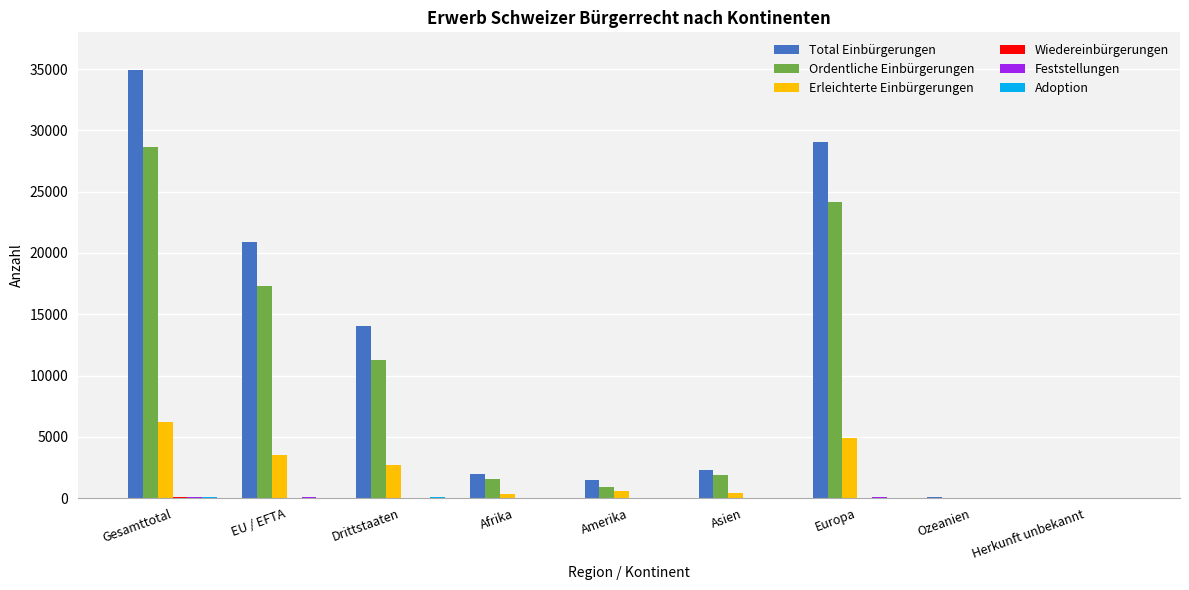

The Ordentliche Einbürgerungen series shows 15506 at Europa. True or false?

False